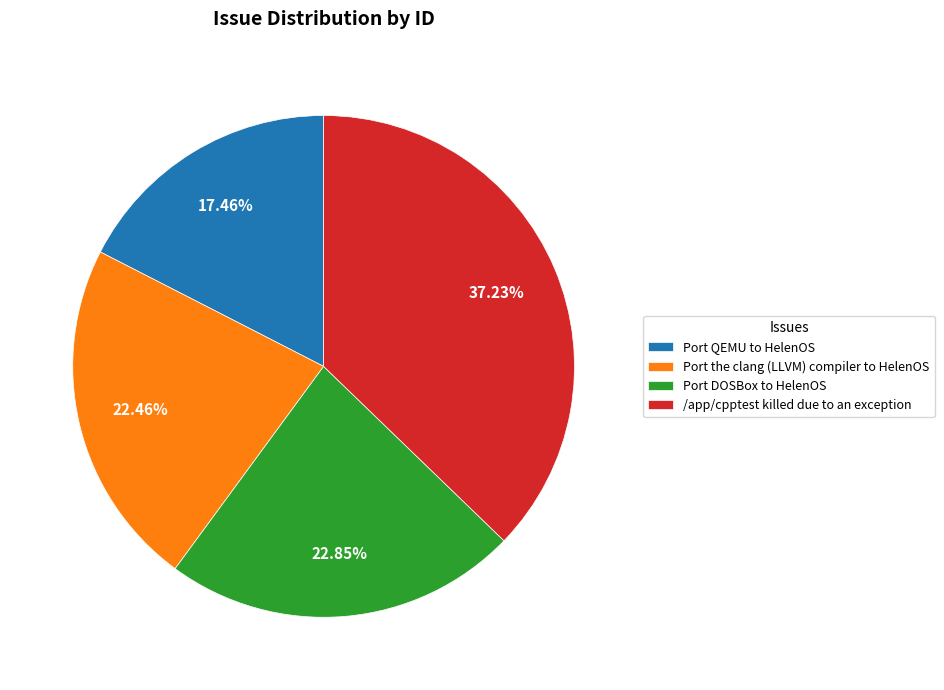

How much of the chart is everything except Port QEMU to HelenOS?

82.5%